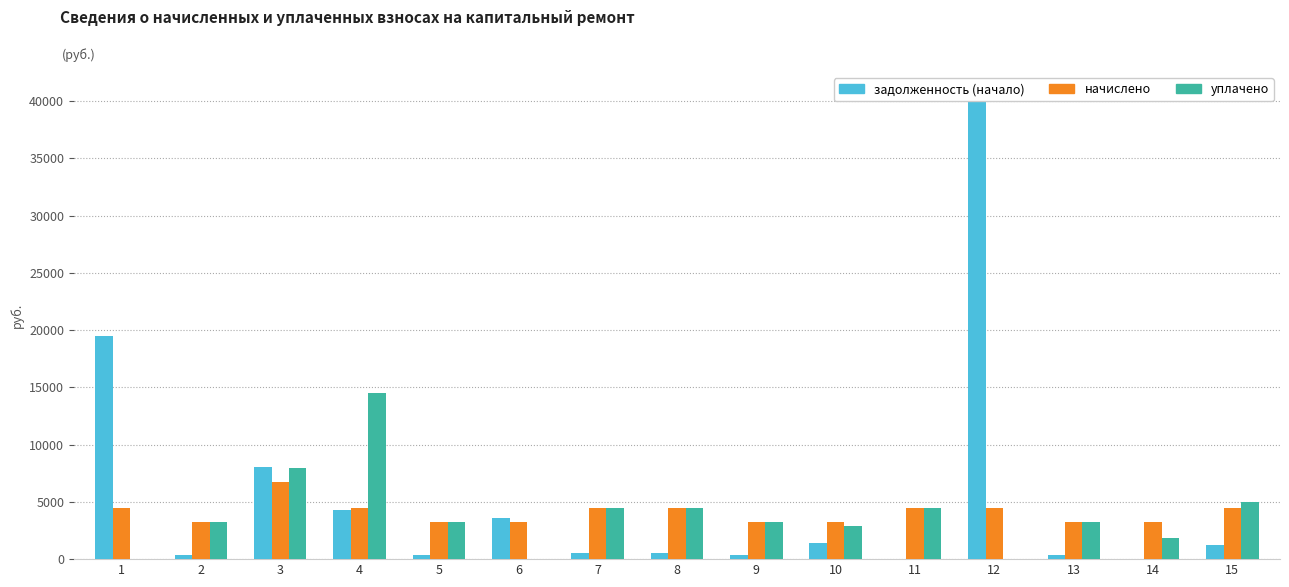

Which category has the lowest value across all series?

14